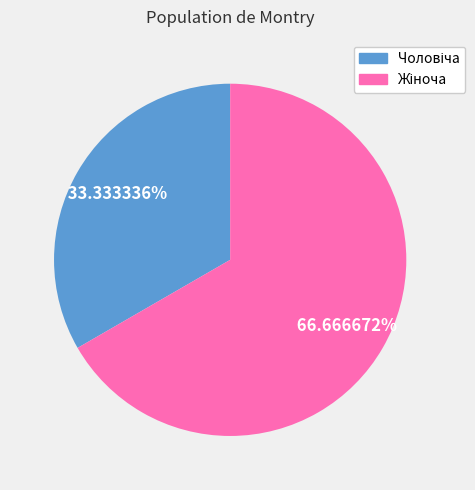

Is there a majority slice in this chart?

Yes